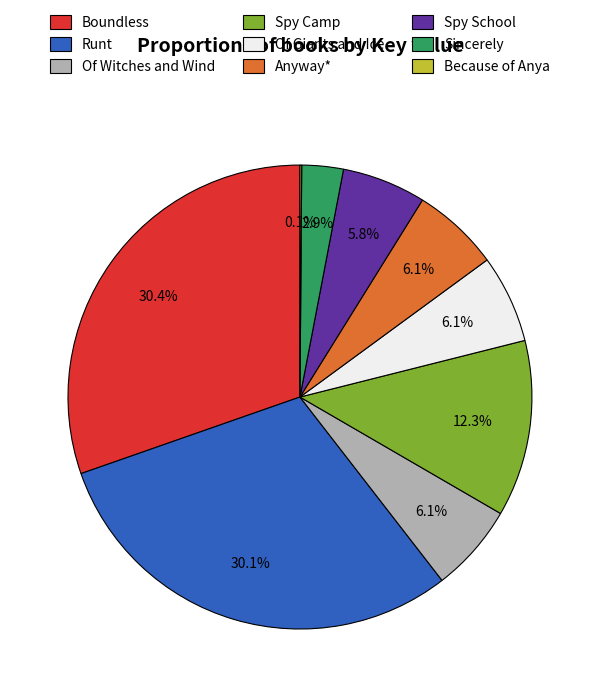

Do Sincerely and Of Witches and Wind together represent more than half of the pie?

No